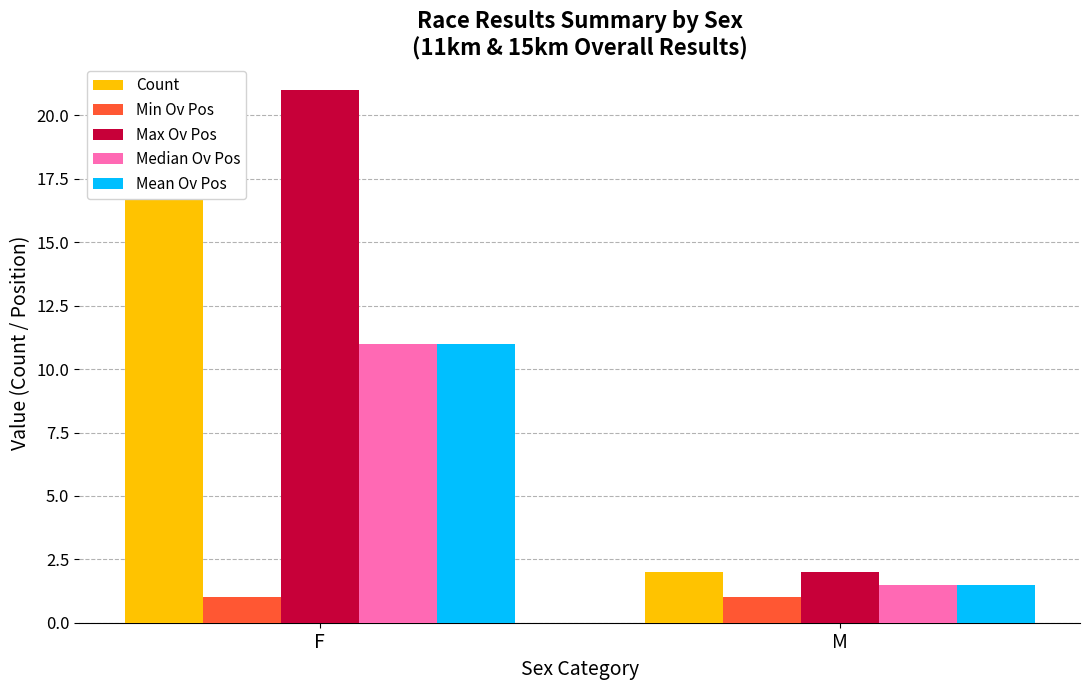

What is the difference between the maximum and minimum values in the Mean Ov Pos series?

9.5